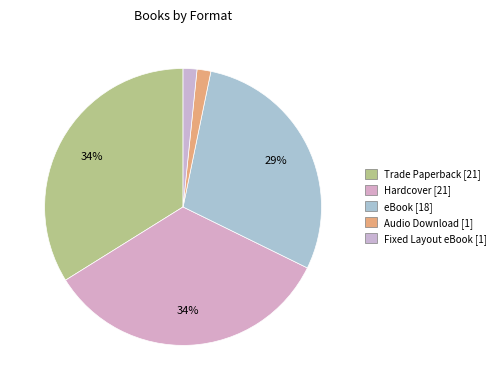

What percentage is the Fixed Layout eBook slice, to the nearest percent?

2%